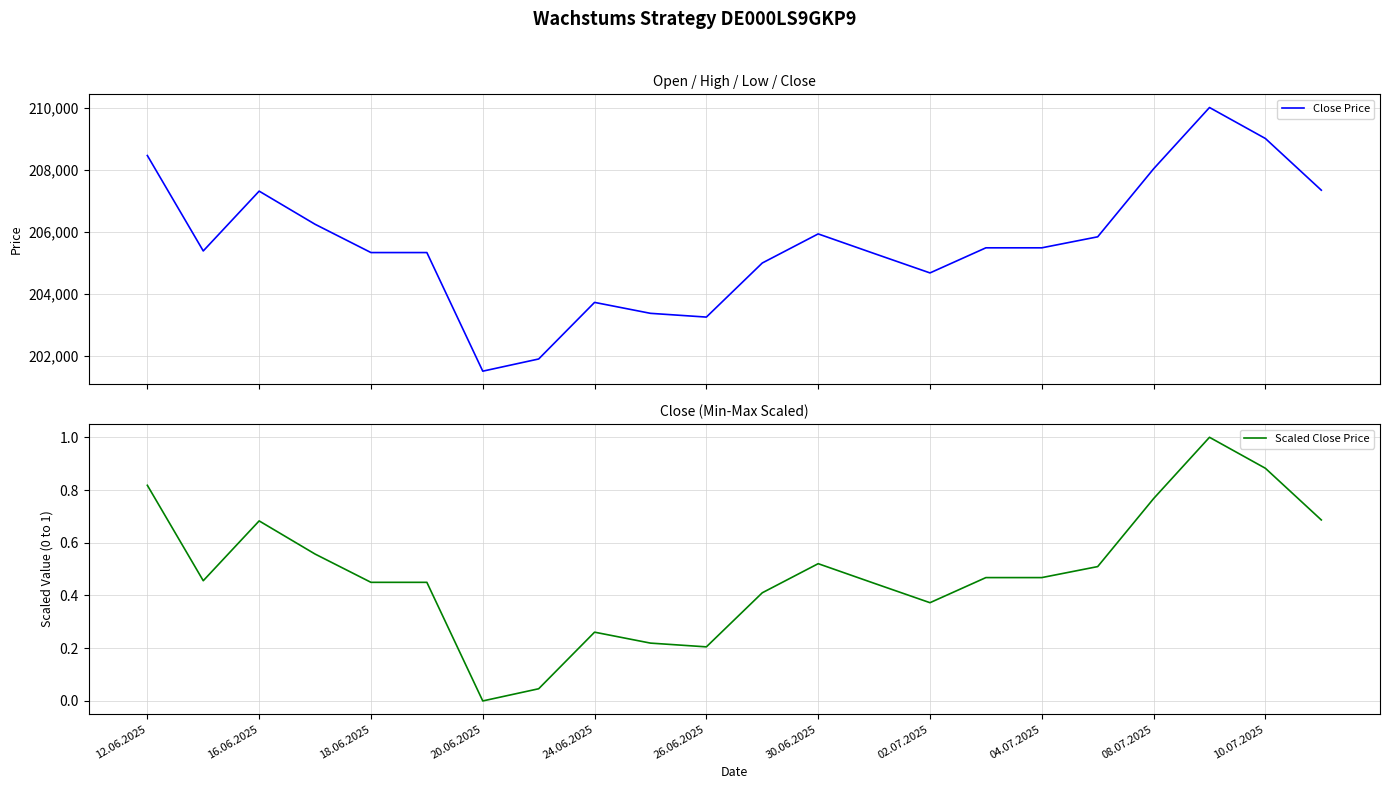

What is the highest value of the Close Price series?

210021